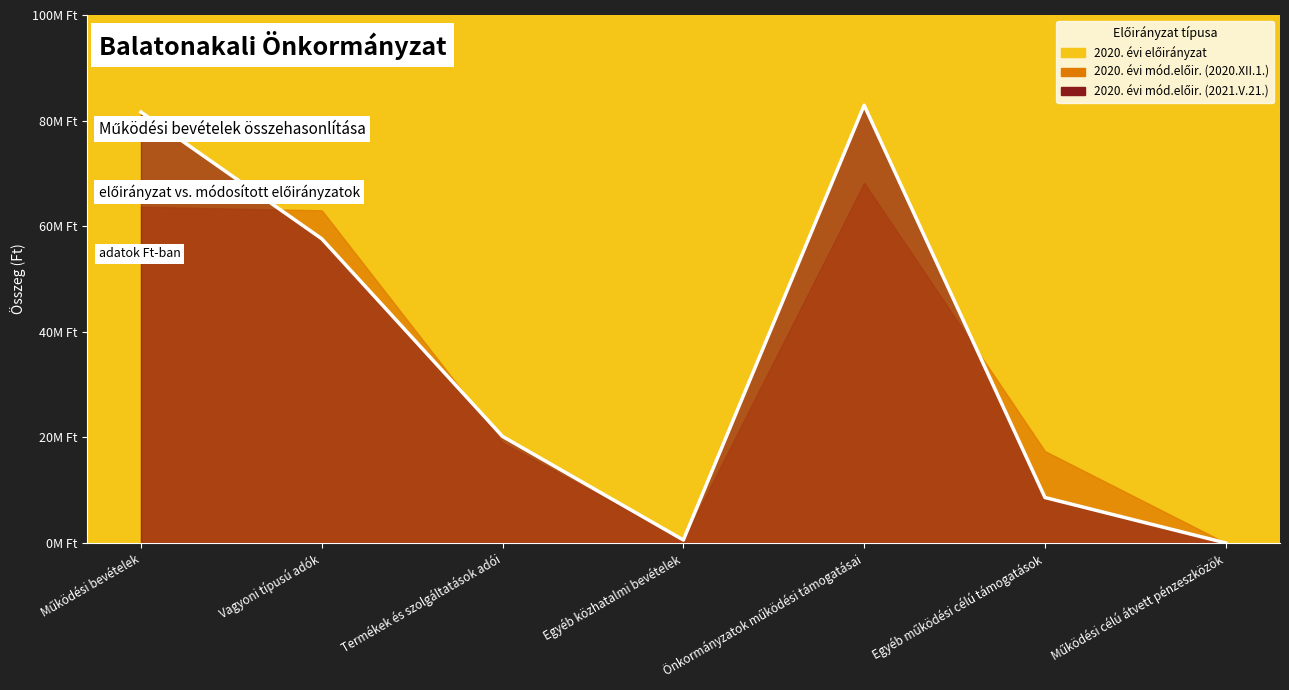

At how many categories does at least one series exceed 57381228?

3